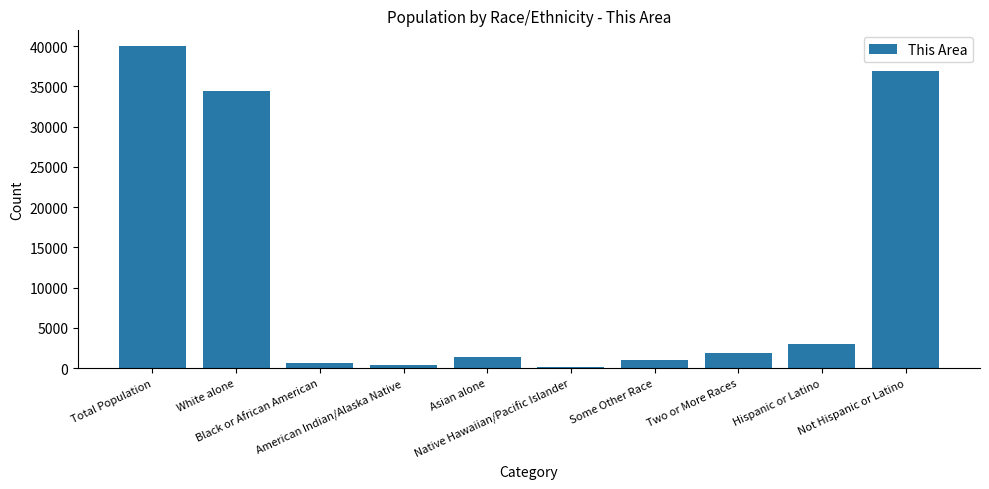

Reading right to left, what are all the values shown in this chart?

Not Hispanic or Latino=36981	Hispanic or Latino=2996	Two or More Races=1880	Some Other Race=1062	Native Hawaiian/Pacific Islander=159	Asian alone=1441	American Indian/Alaska Native=365	Black or African American=597	White alone=34473	Total Population=39977